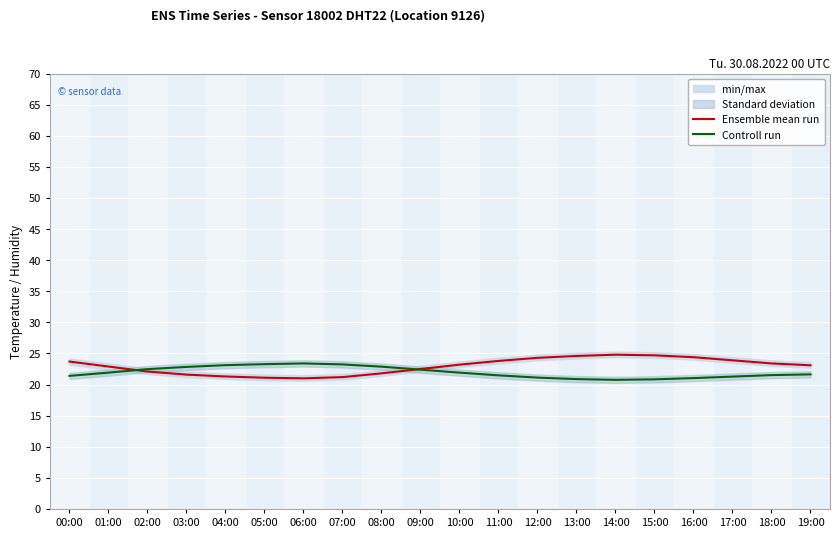

Where is Controll run nearest to the value 22?

01:00